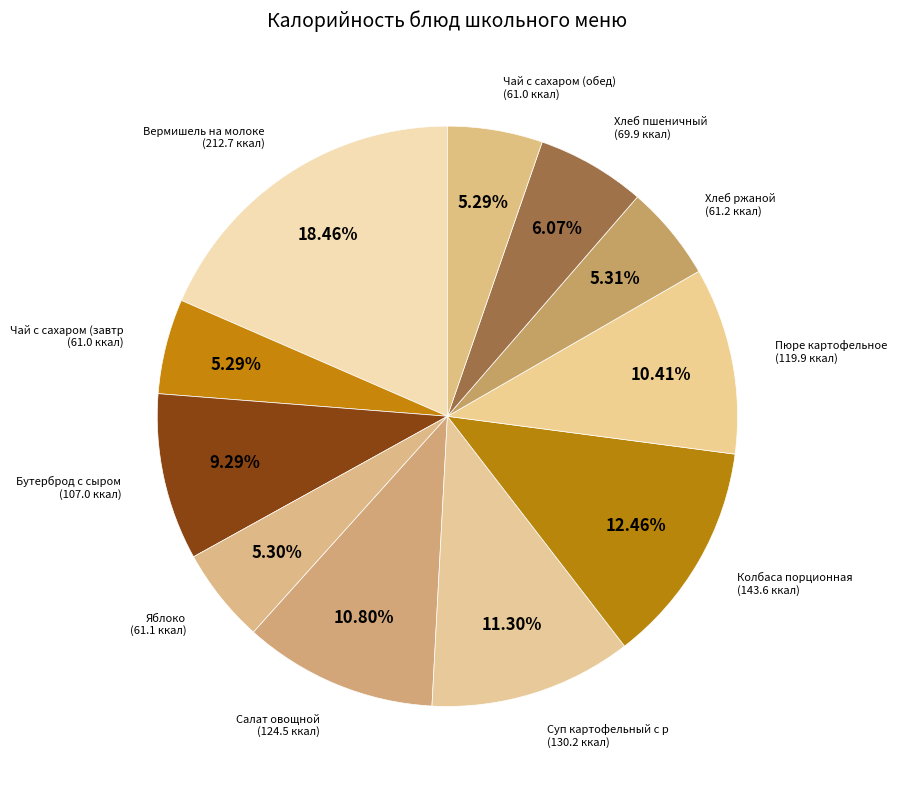

Rank the categories by value from lowest to highest.

Чай с сахаром (завтрак), Чай с сахаром (обед), Яблоко, Хлеб ржаной, Хлеб пшеничный, Бутерброд с сыром, Пюре картофельное, Салат овощной, Суп картофельный с рыбными консервами, Колбаса порционная, Вермишель на молоке